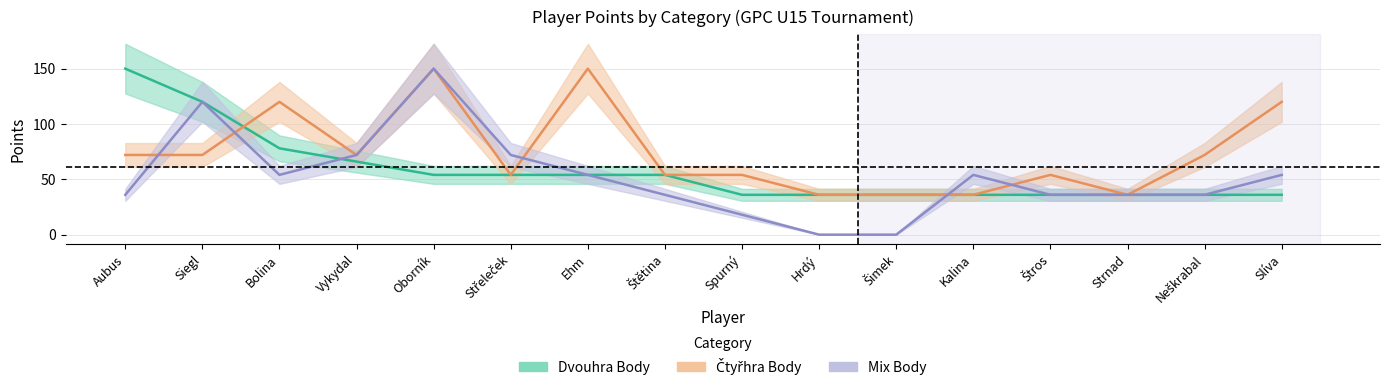

Which series changed the most between Vykydal and Spurný?

Mix Body